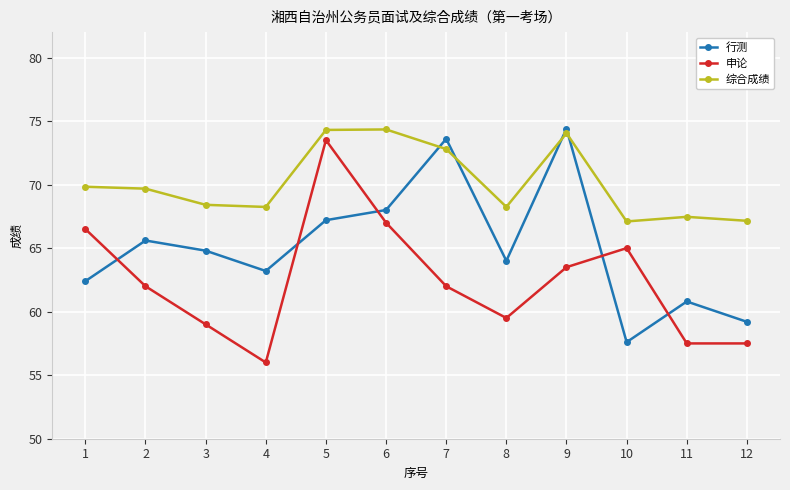

True or false: 申论 and 综合成绩 intersect in this chart.

False